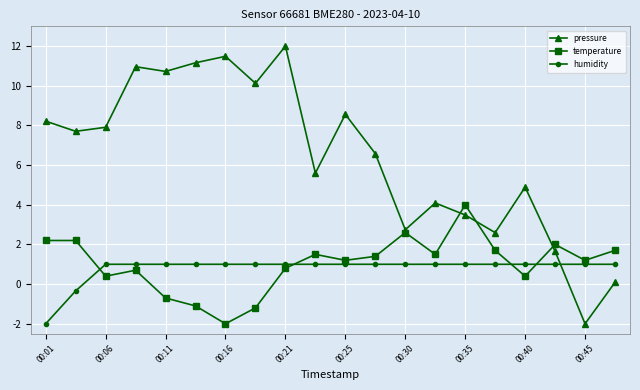

At how many categories does at least one series exceed 10?

6